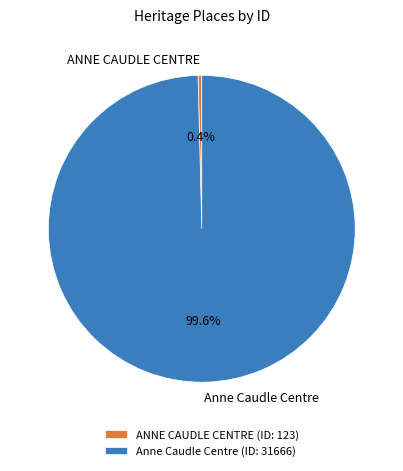

What percentage do ANNE CAUDLE CENTRE and Anne Caudle Centre together represent?

100.0%